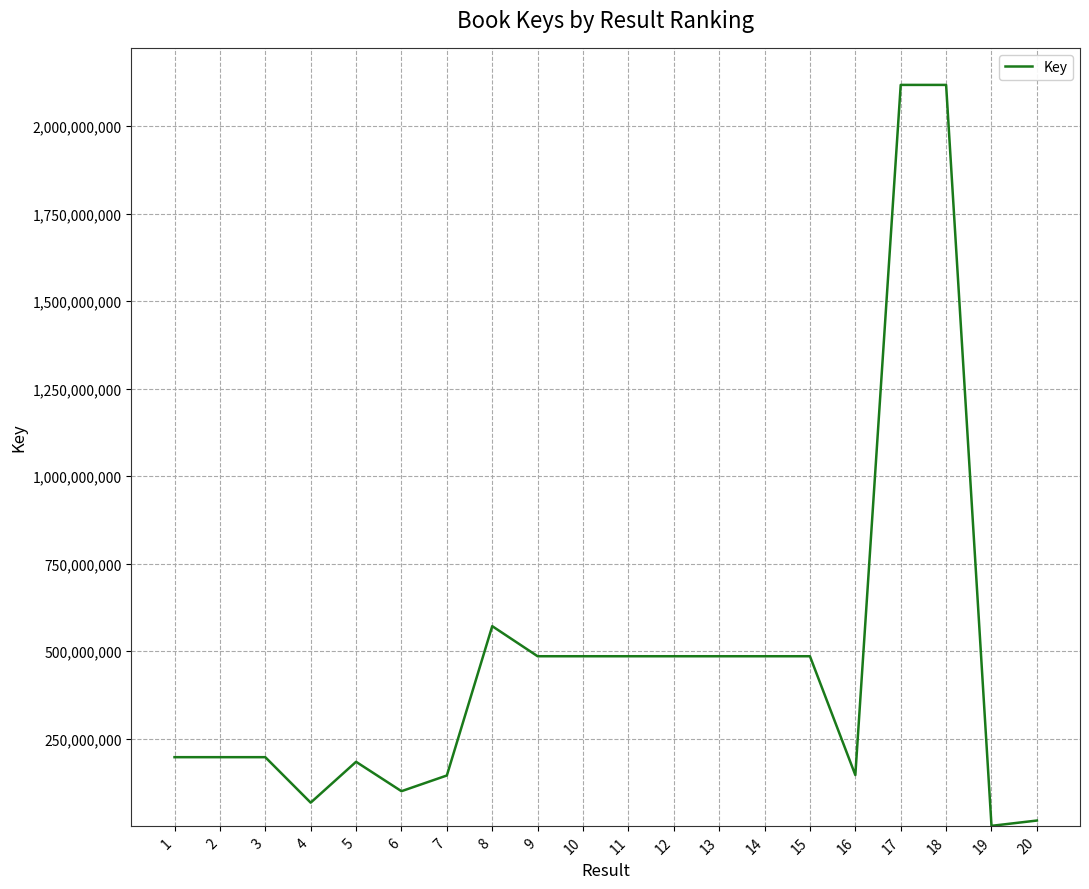

What is the sum of the values at 12 and 2?

683128957